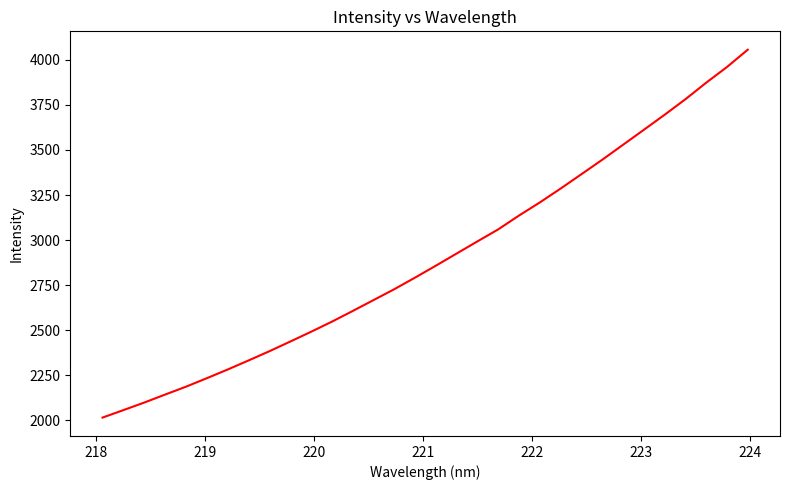

What is the greatest value displayed?

4056.1